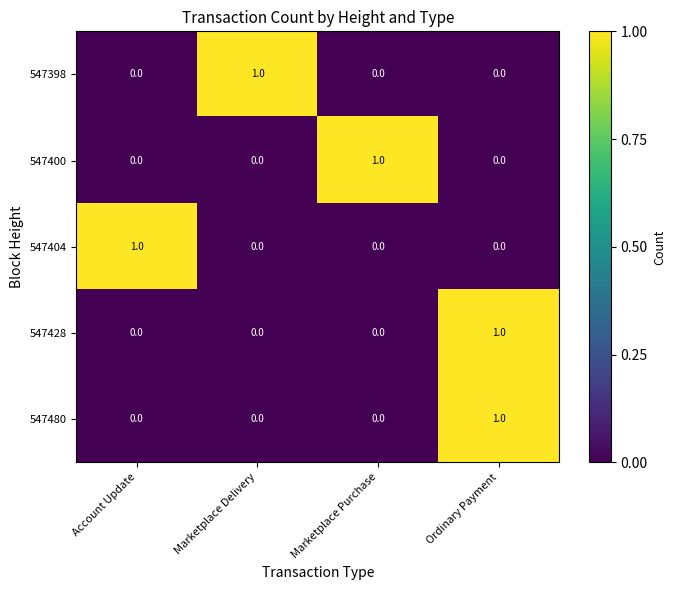

At which category is the sum across all series the highest?

Ordinary Payment